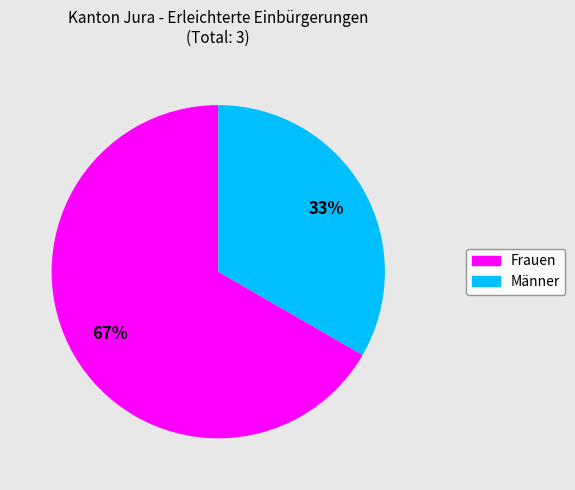

Do Männer and Frauen together represent more than half of the pie?

Yes